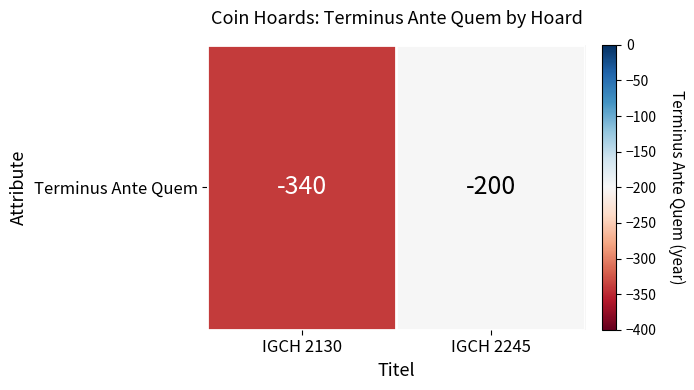

Rank the categories by value from lowest to highest.

IGCH 2130, IGCH 2245